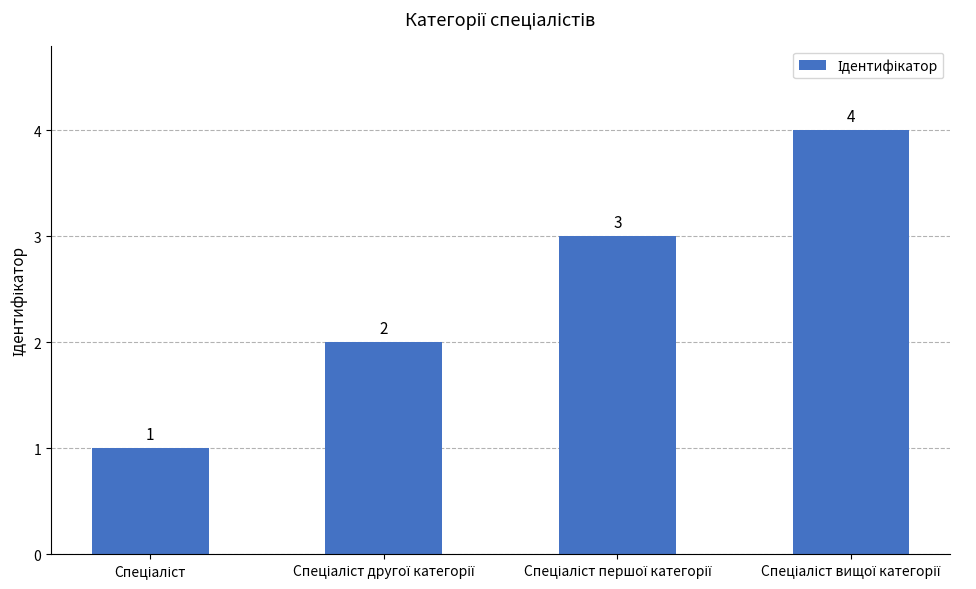

What is the greatest value displayed?

4